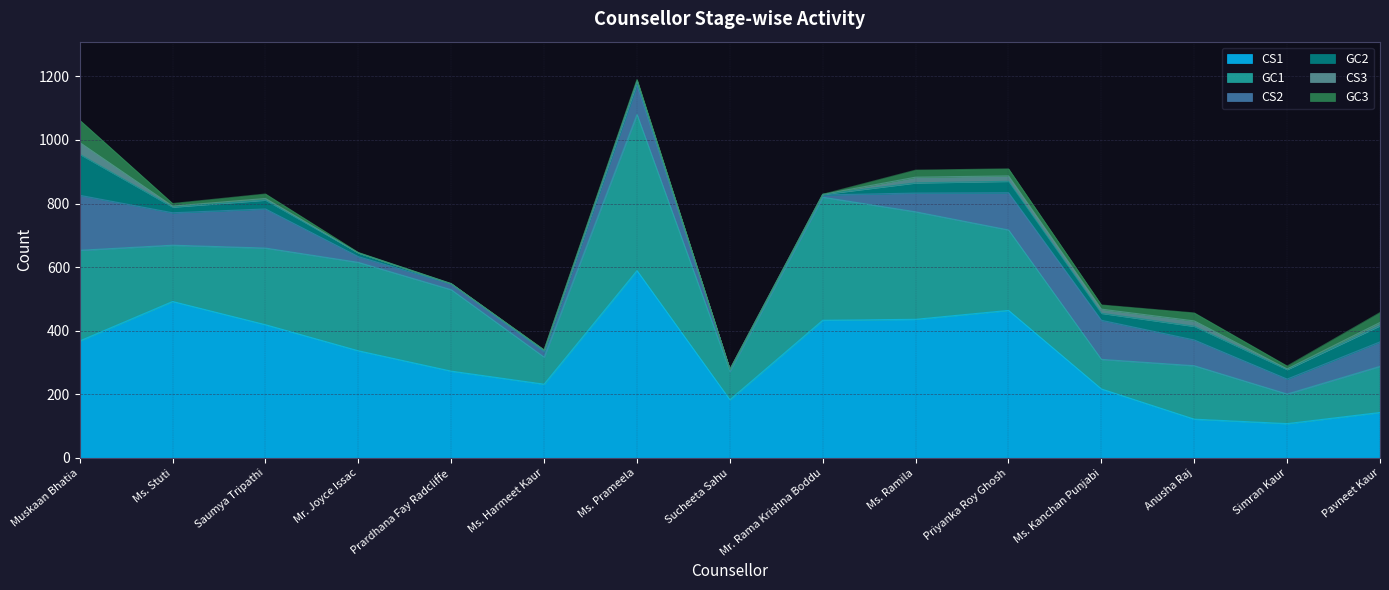

Count the number of categories in the chart.

15